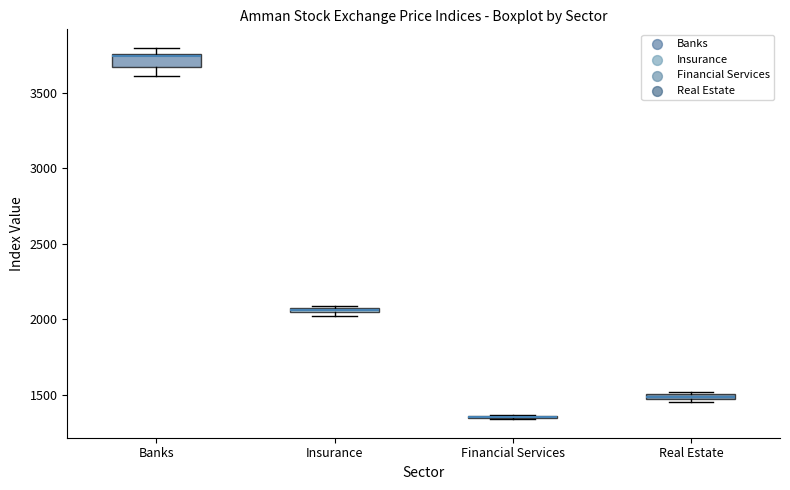

Comparing the boxes themselves (not the whiskers), which one is the tallest?

Banks